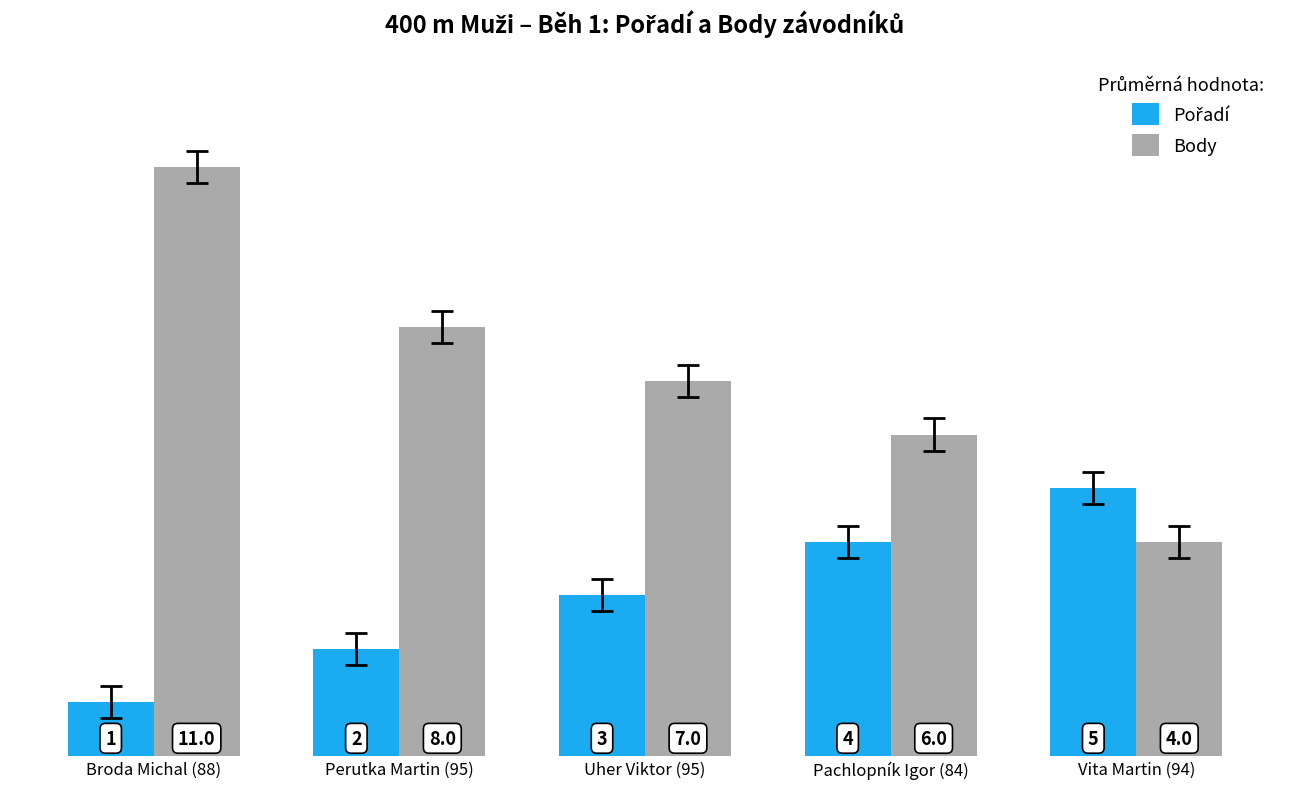

The Body series shows 6 at Pachlopník Igor (84). True or false?

True